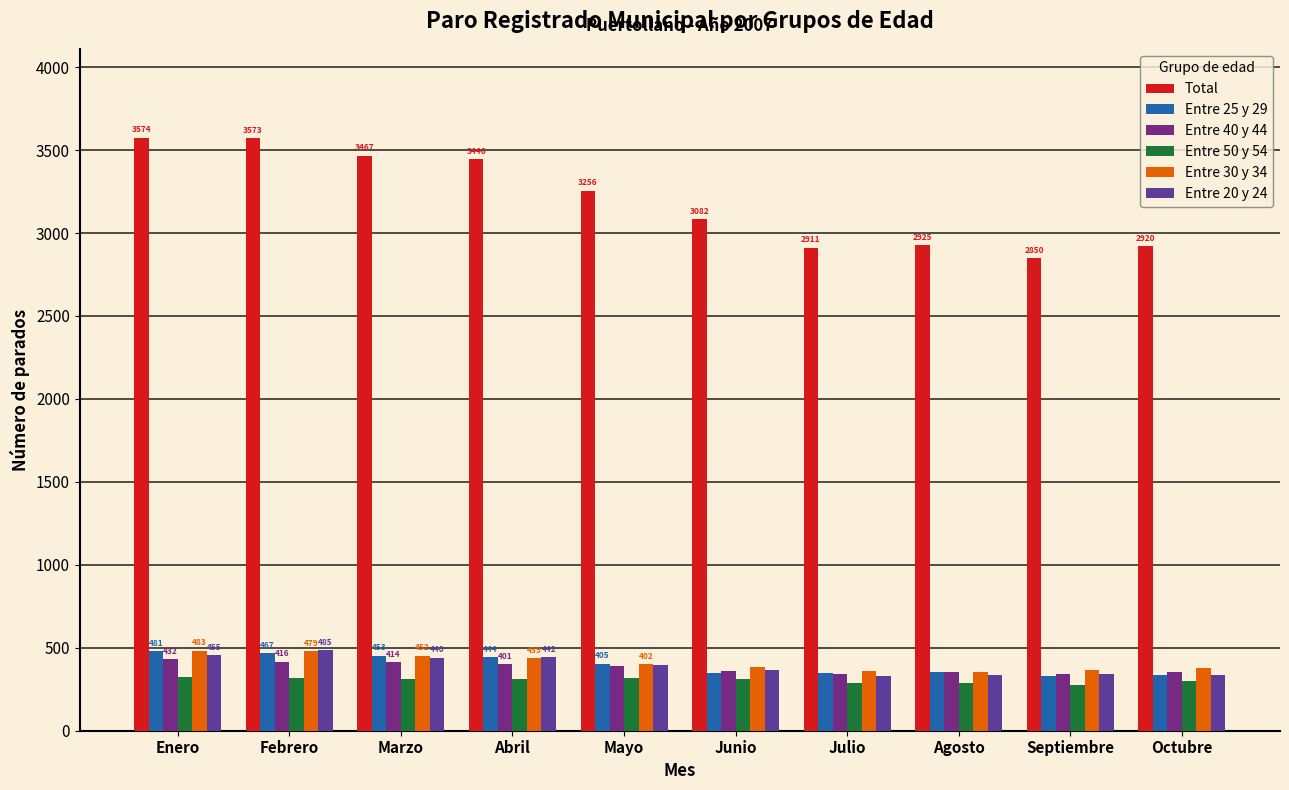

What is the difference between the Entre 20 y 24 values at Abril and Junio?

77